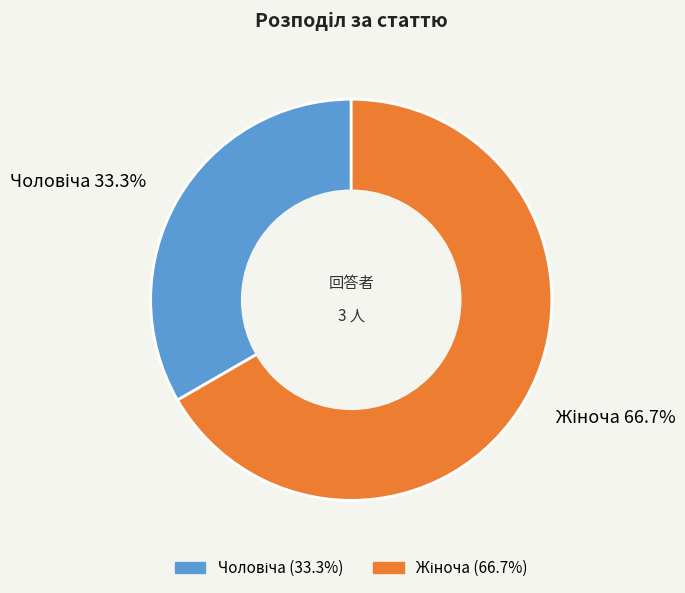

Does any single category account for the majority?

Yes